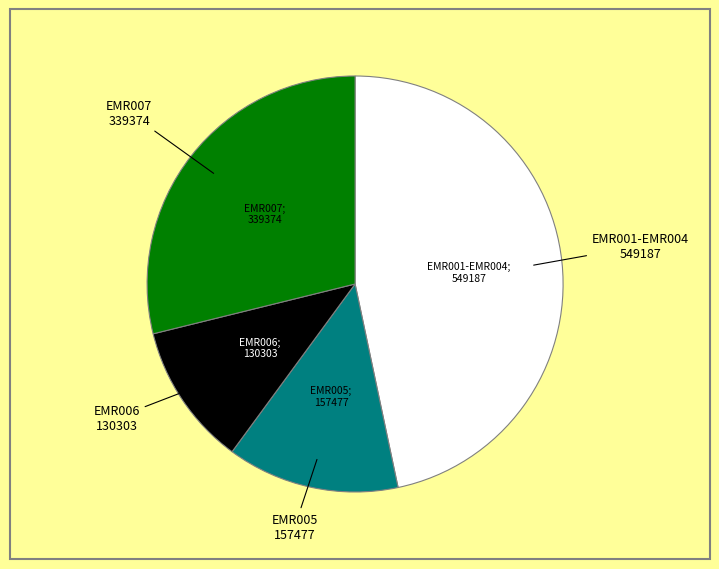

Is there a majority slice in this chart?

No